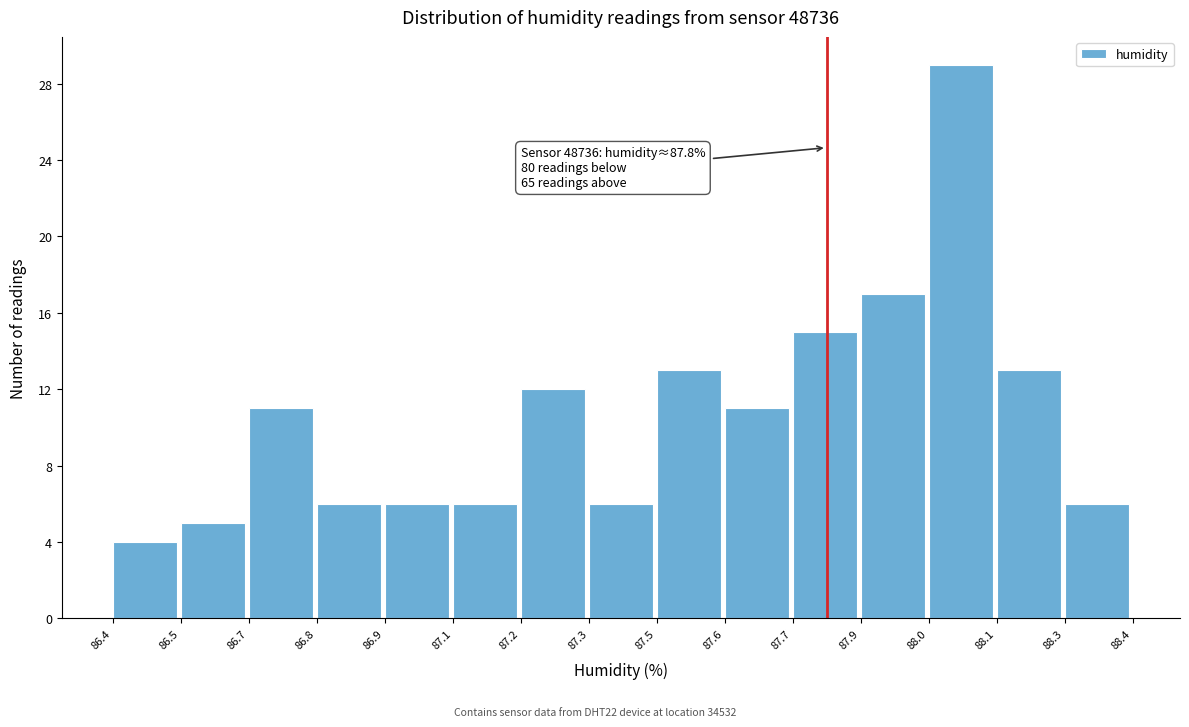

Reading right to left, extract all data points from this chart.

88.3=6	88.1=13	88.0=29	87.9=17	87.7=15	87.6=11	87.5=13	87.3=6	87.2=12	87.1=6	86.9=6	86.8=6	86.7=11	86.5=5	86.4=4